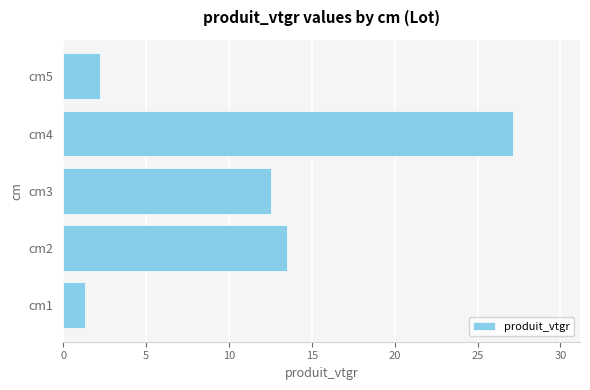

Which category has the highest value across all series?

cm4